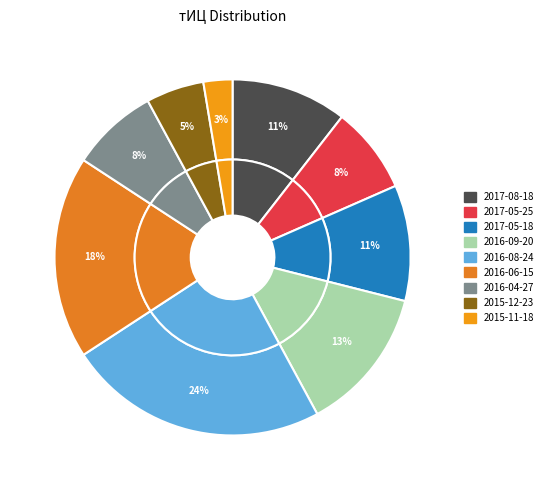

To the nearest percent, what portion does 2015-11-18 represent?

3%